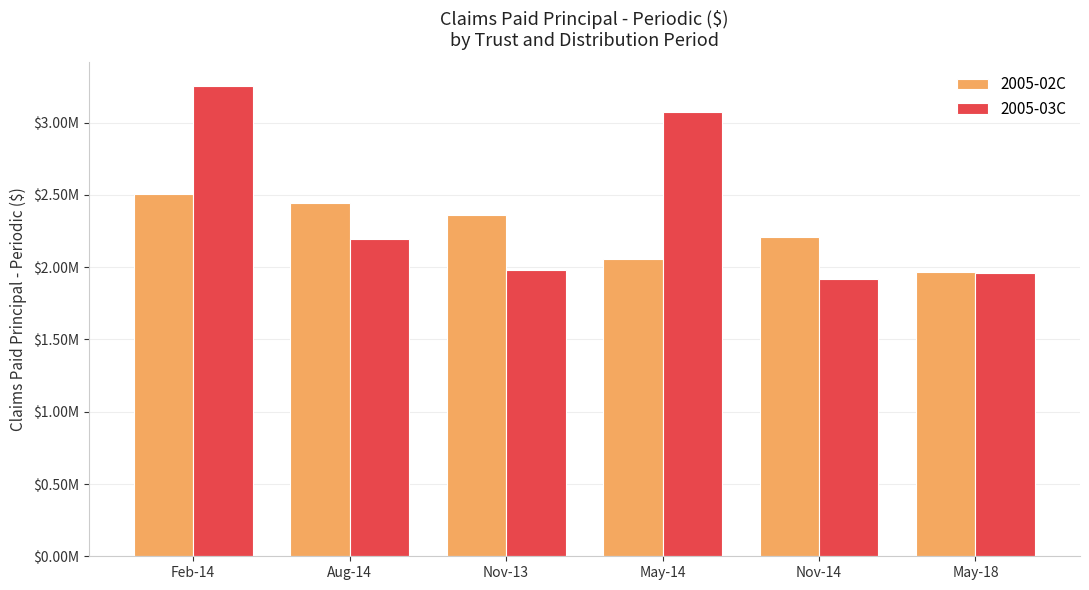

What are all the series names shown in the legend?

2005-02C, 2005-03C